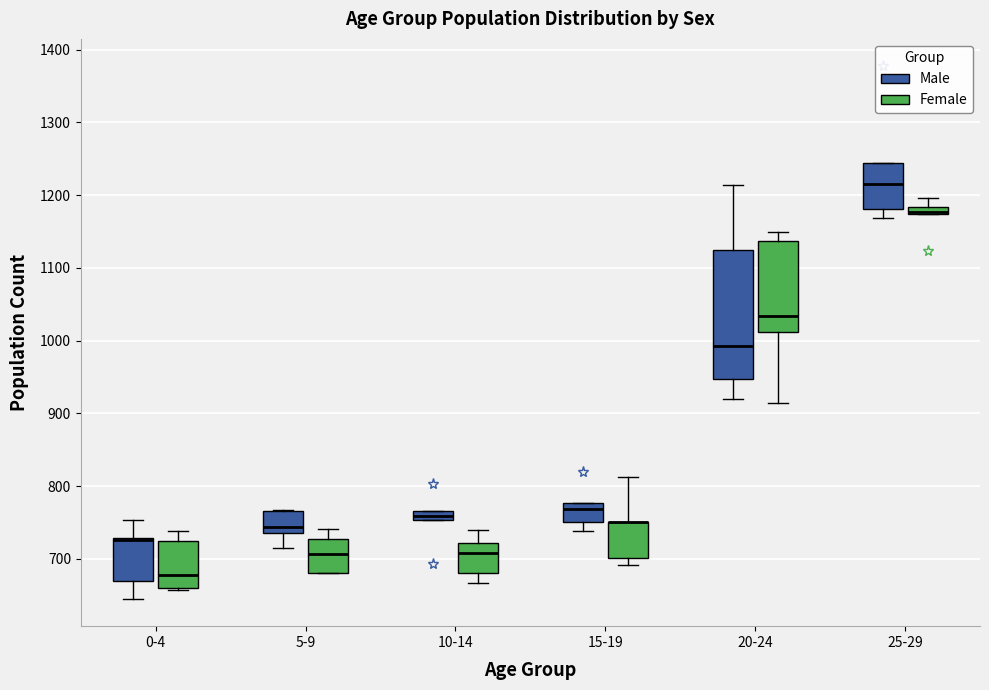

Comparing the boxes themselves (not the whiskers), which one is the tallest?

20-24 (Male)